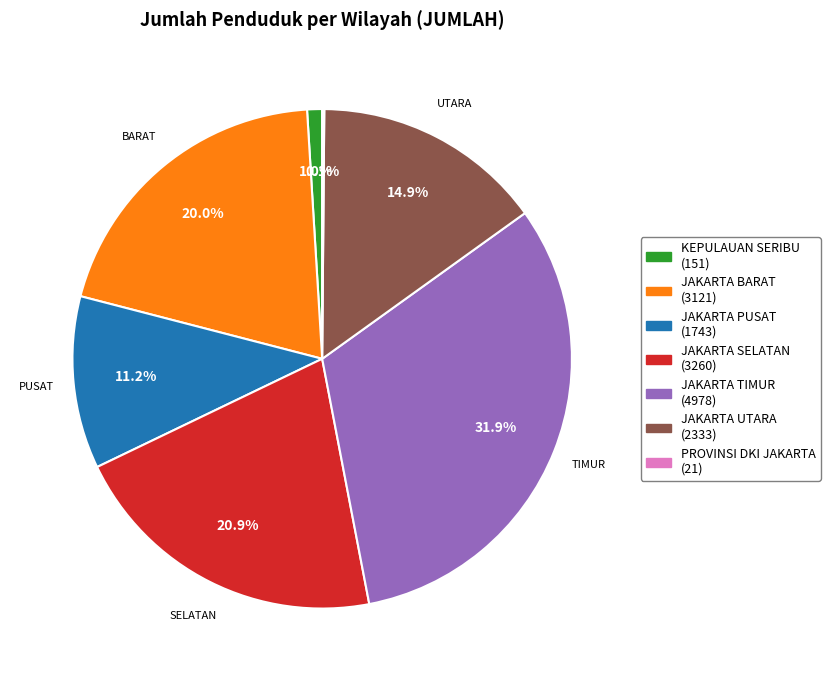

Does JAKARTA TIMUR account for over 50% of the chart?

No